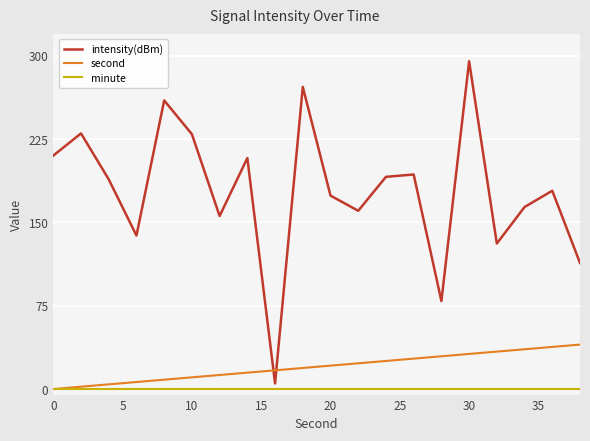

How many lines are shown in the chart?

3